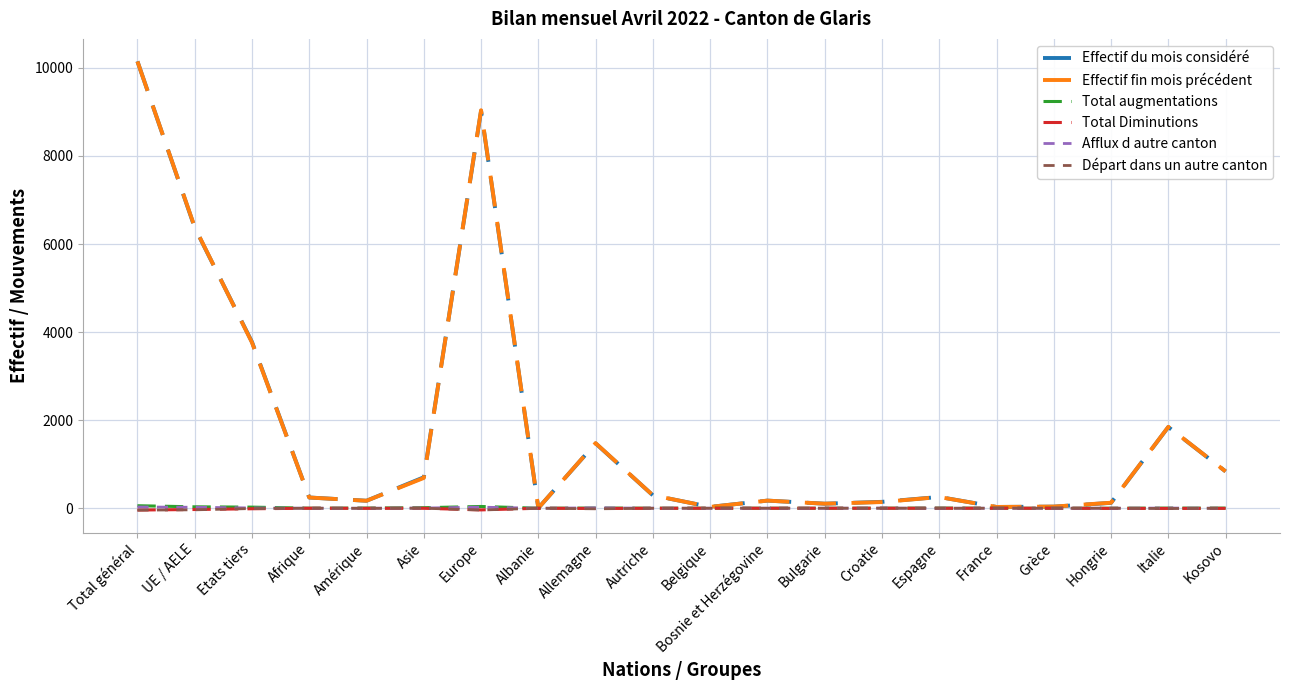

Which series has the widest spread of values?

Effectif du mois considéré